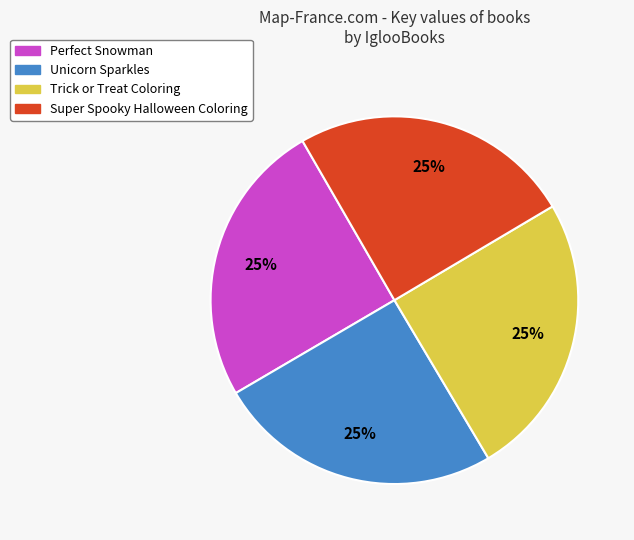

What is the ratio of the value at Unicorn Sparkles to the value at Super Spooky Halloween Coloring?

1.0